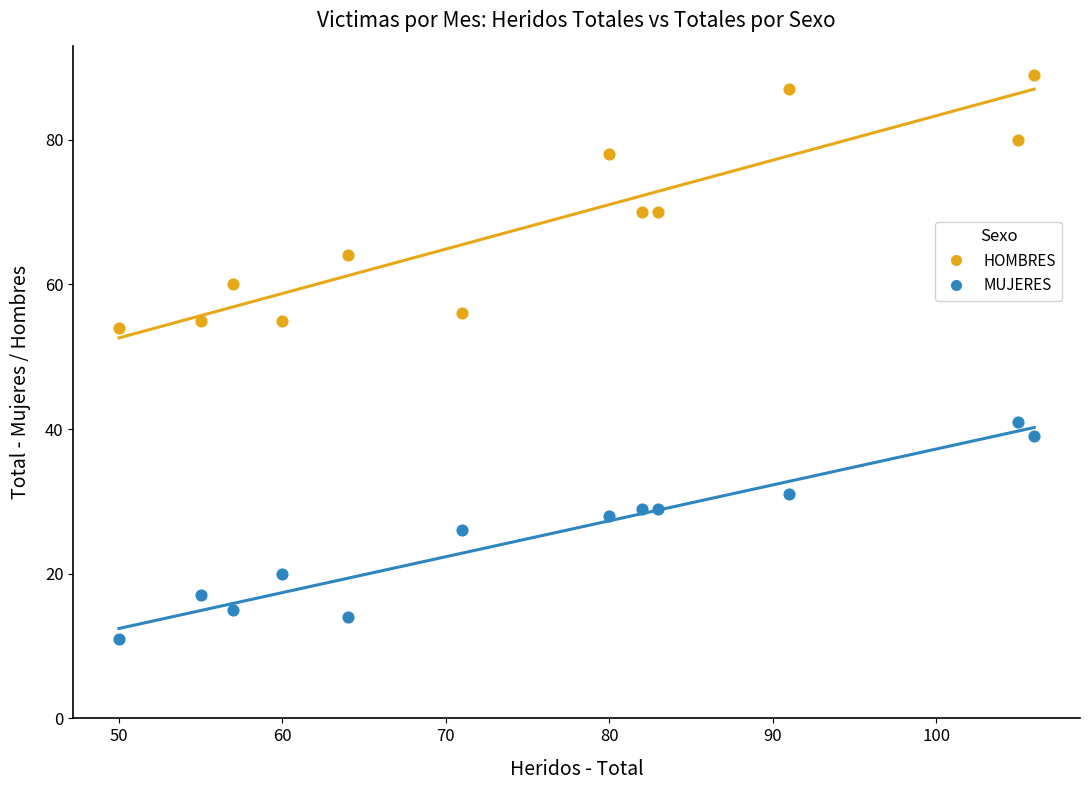

Across all series, what Y value is closest to 50?

54